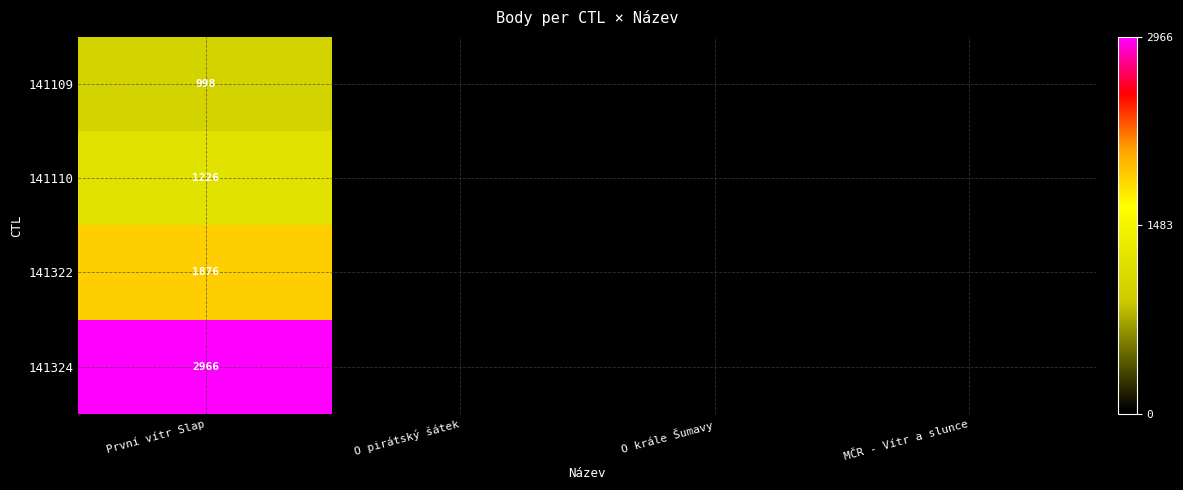

Which category has the highest value across all series?

První vítr Slap